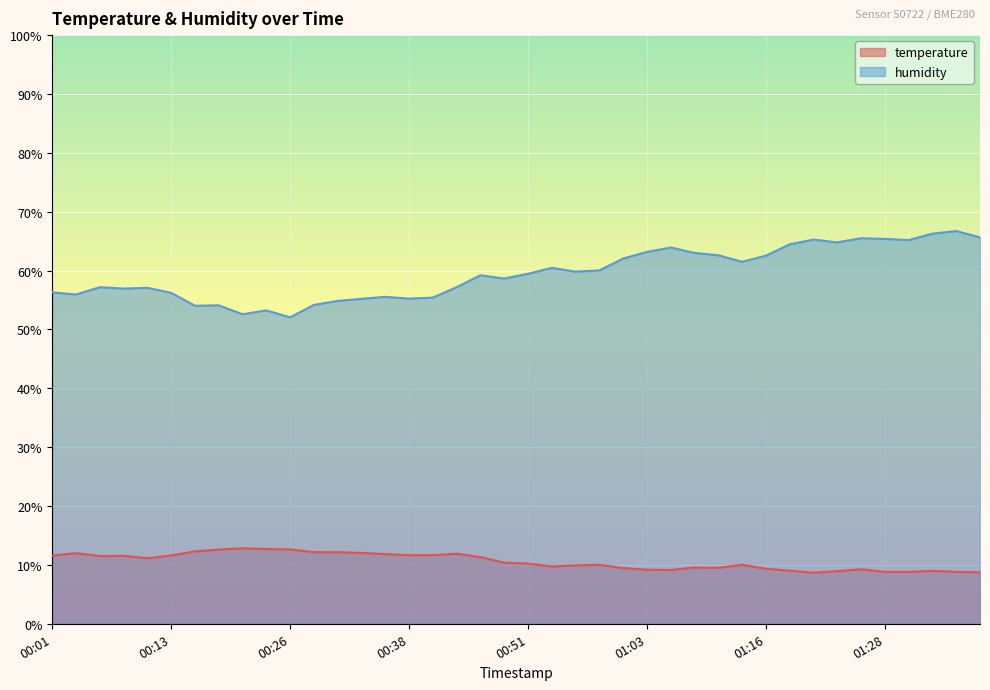

How many categories are shown in the chart?

40